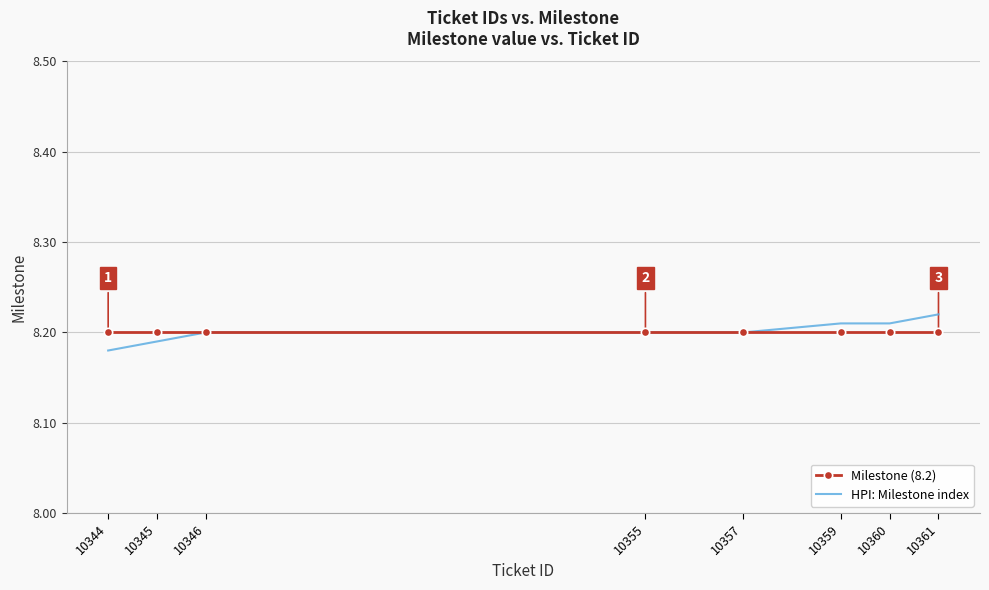

What are all the series names shown in the legend?

Milestone (8.2), HPI: Milestone index